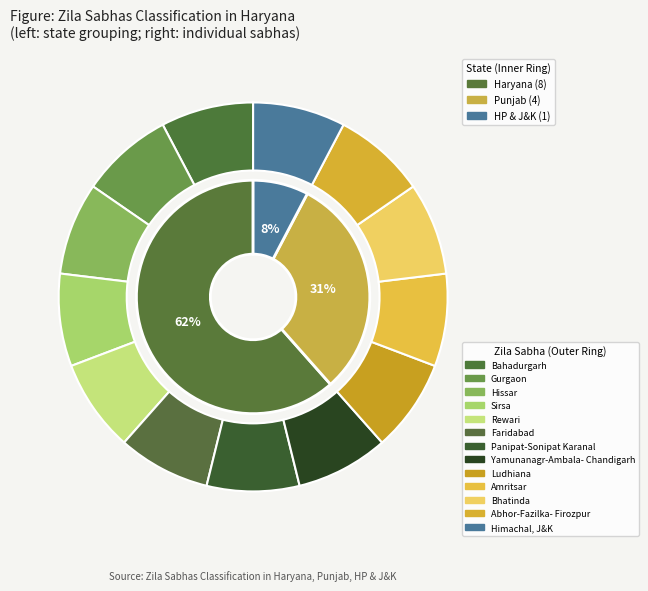

Between Haryana Sabhas and HP & J&K Sabhas, which is larger?

Haryana Sabhas